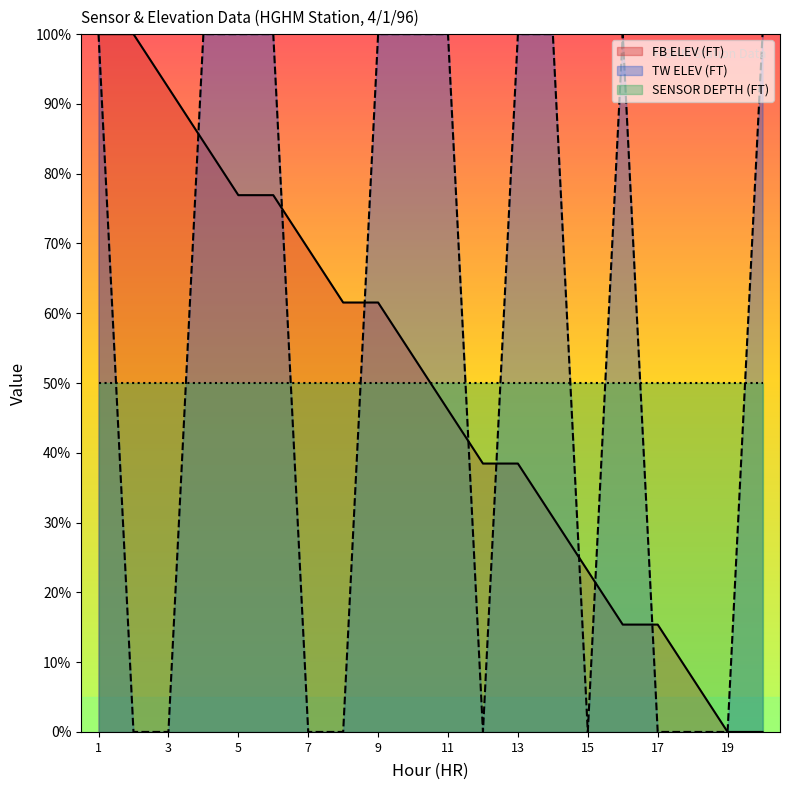

What is the difference between the maximum and minimum values in the TW ELEV (FT) series?

100.0